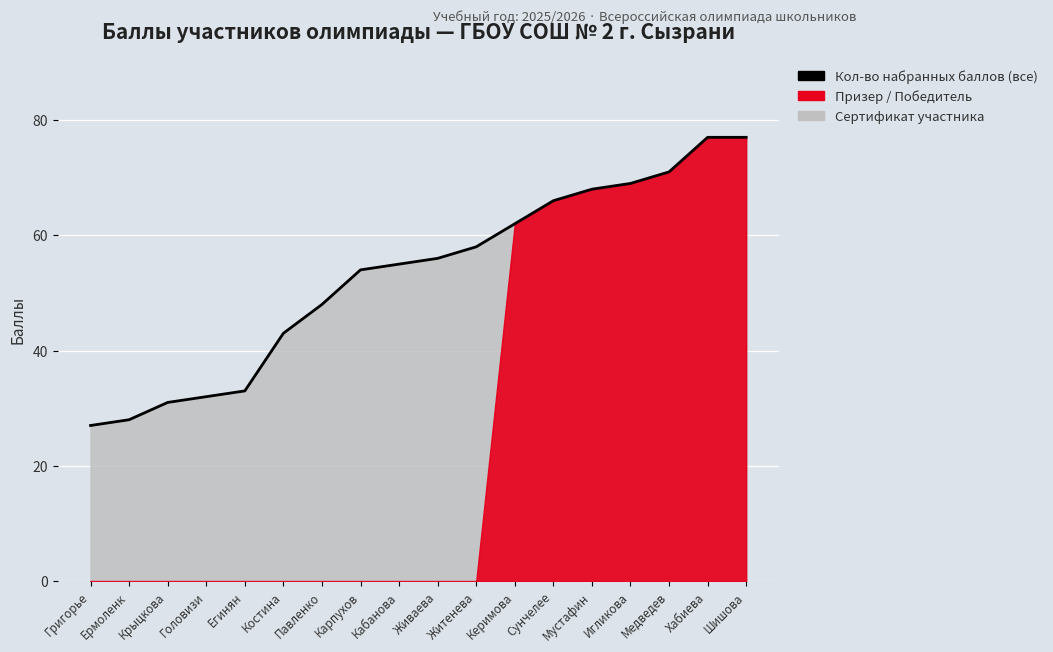

Reading left to right, extract all data points from this chart.

27	28	31	32	33	43	48	54	55	56	58	62	66	68	69	71	77	77